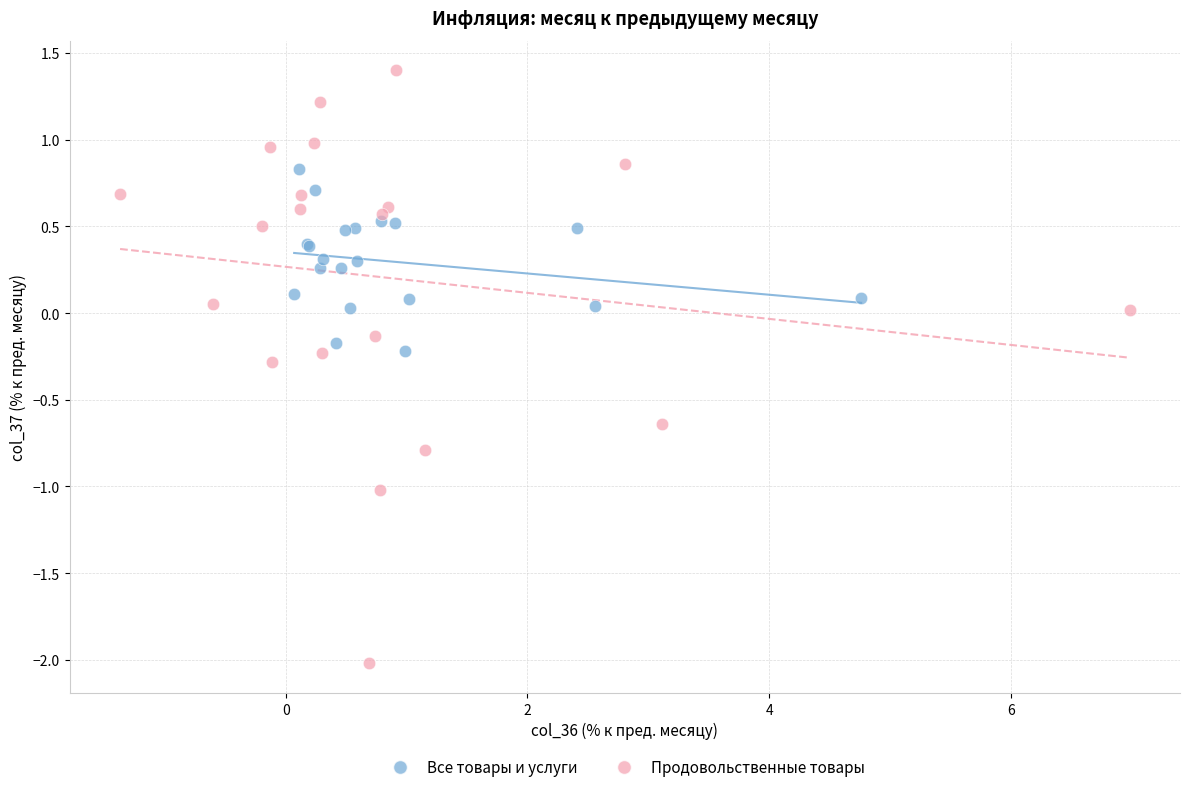

What are all the series names shown in the legend?

Все товары и услуги, Продовольственные товары